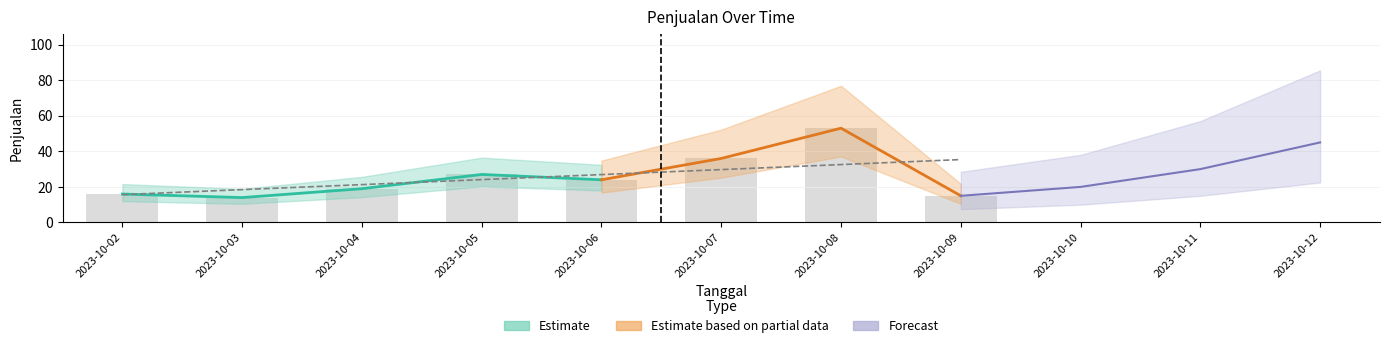

Reading right to left, what are all the values shown in this chart?

Penjualan: 15.0	53.0	36.0	24.0	27.0	19.0	14.0	16.0
Trend: 35.4	32.6	29.7	26.9	24.1	21.3	18.5	15.7